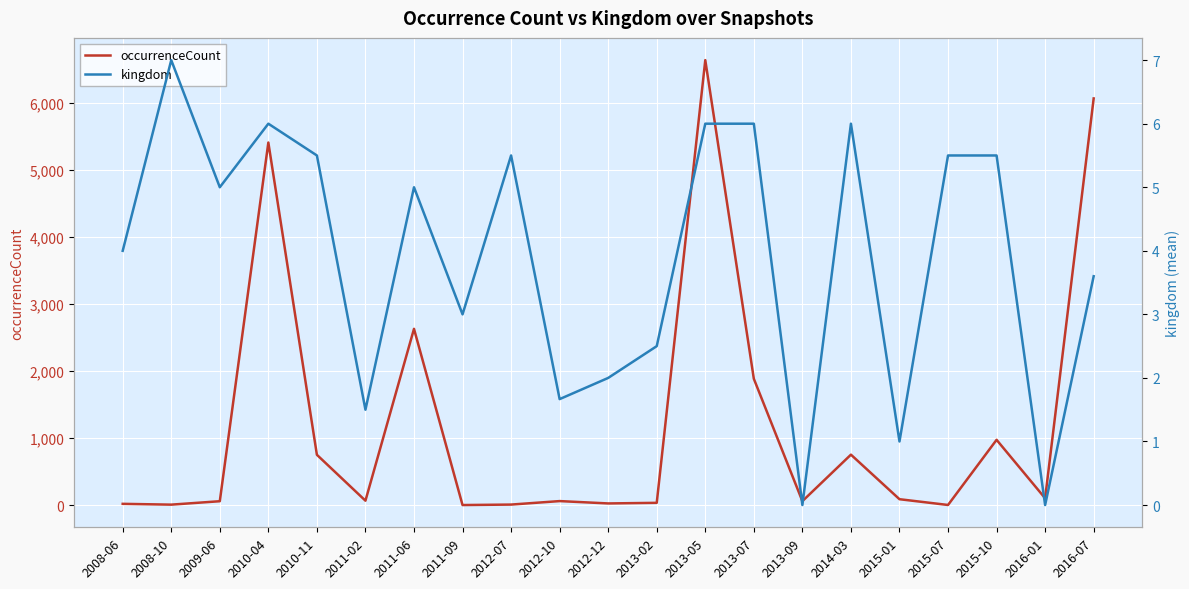

What is the label of the 5th point from the left?

2010-11